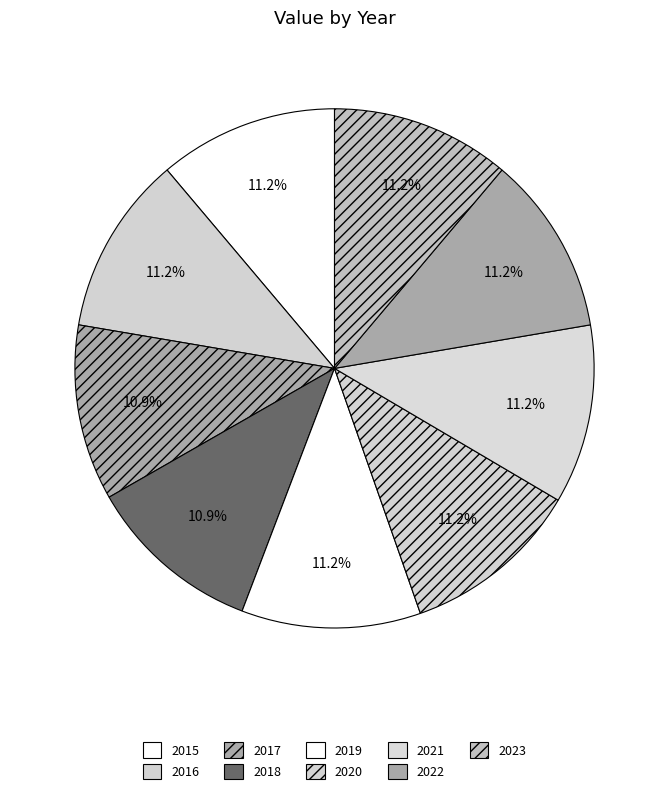

Does 2022 represent more than half of the total?

No